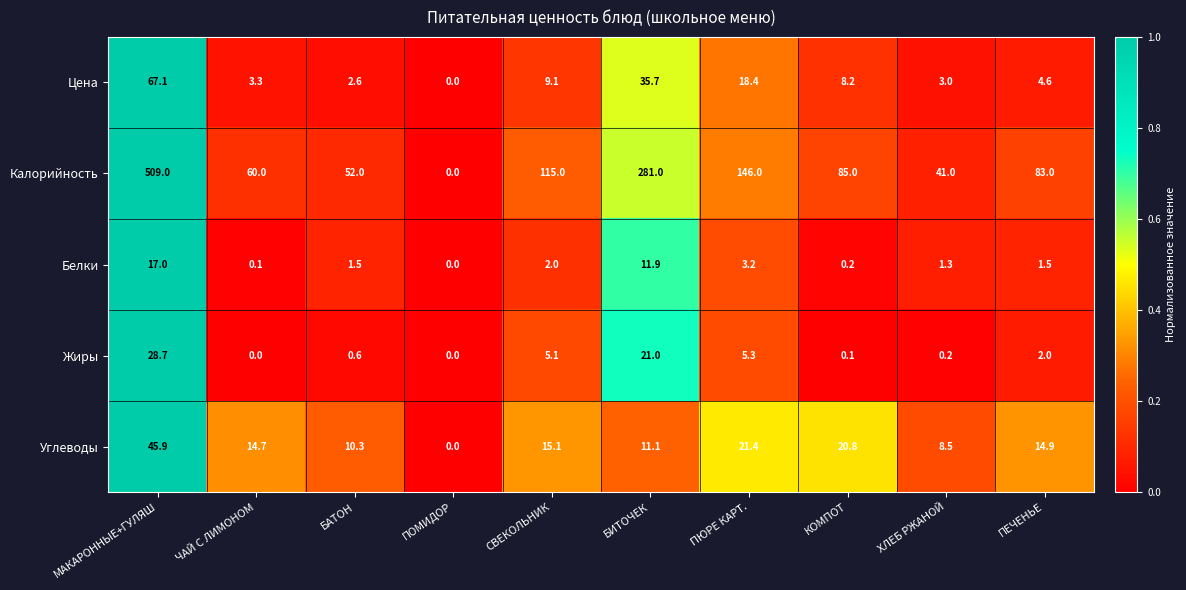

What is the difference between the maximum and minimum values in the Цена series?

67.1